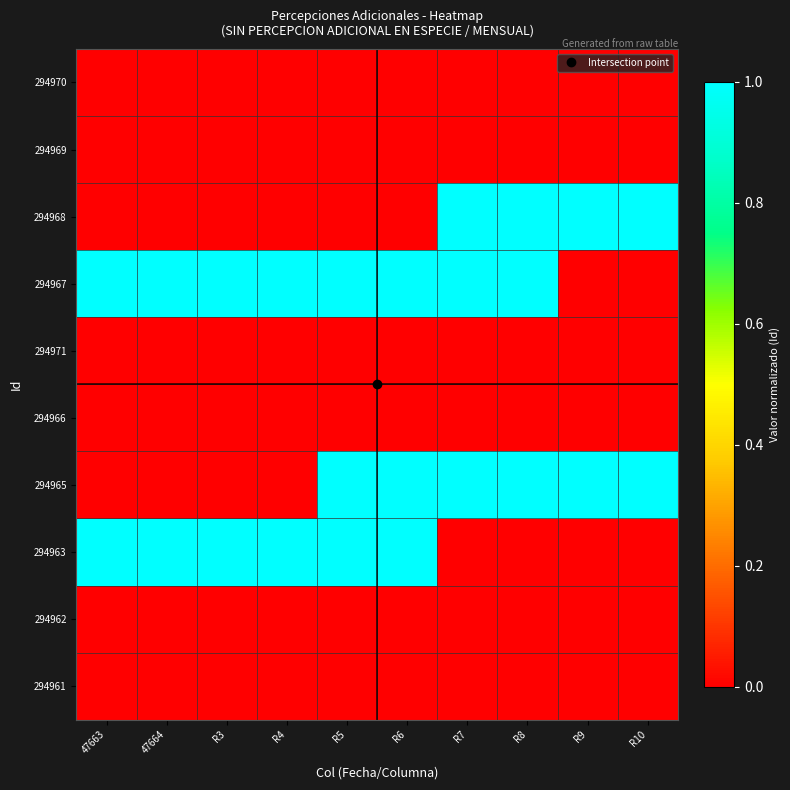

Which series changed the most between R5 and R10?

294963